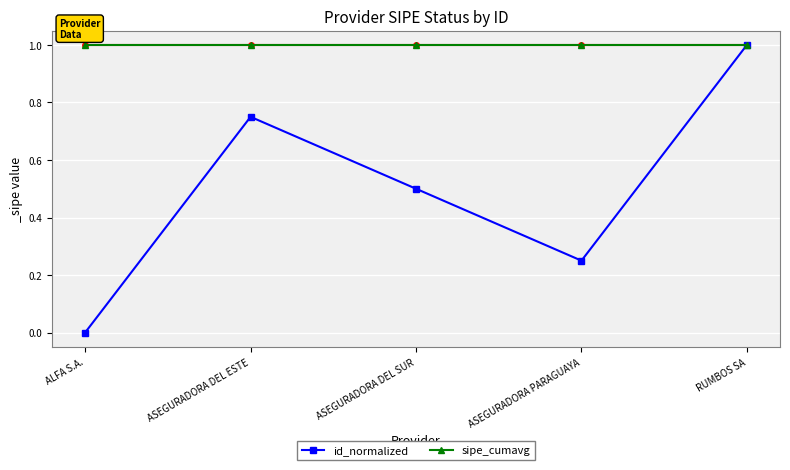

Which series has the largest total across all categories?

sipe_cumavg